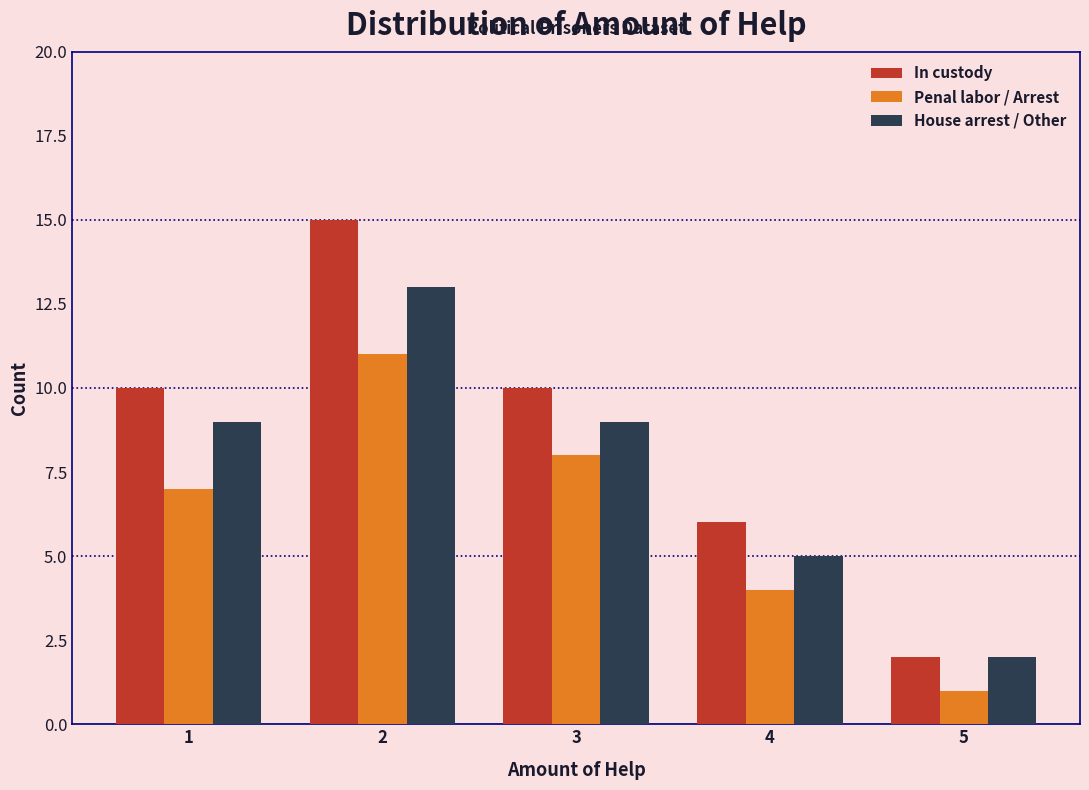

Reading left to right, what are all the values shown in this chart?

In custody: 1=10	2=15	3=10	4=6	5=2
Penal labor / Arrest: 1=7	2=11	3=8	4=4	5=1
House arrest / Other: 1=9	2=13	3=9	4=5	5=2